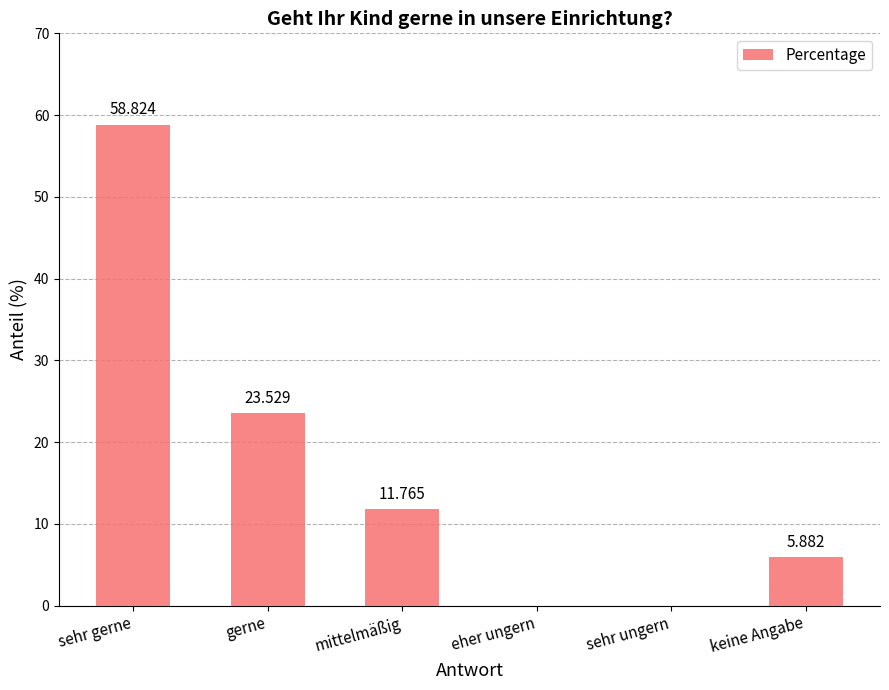

What is the difference between the values at keine Angabe and eher ungern?

5.9